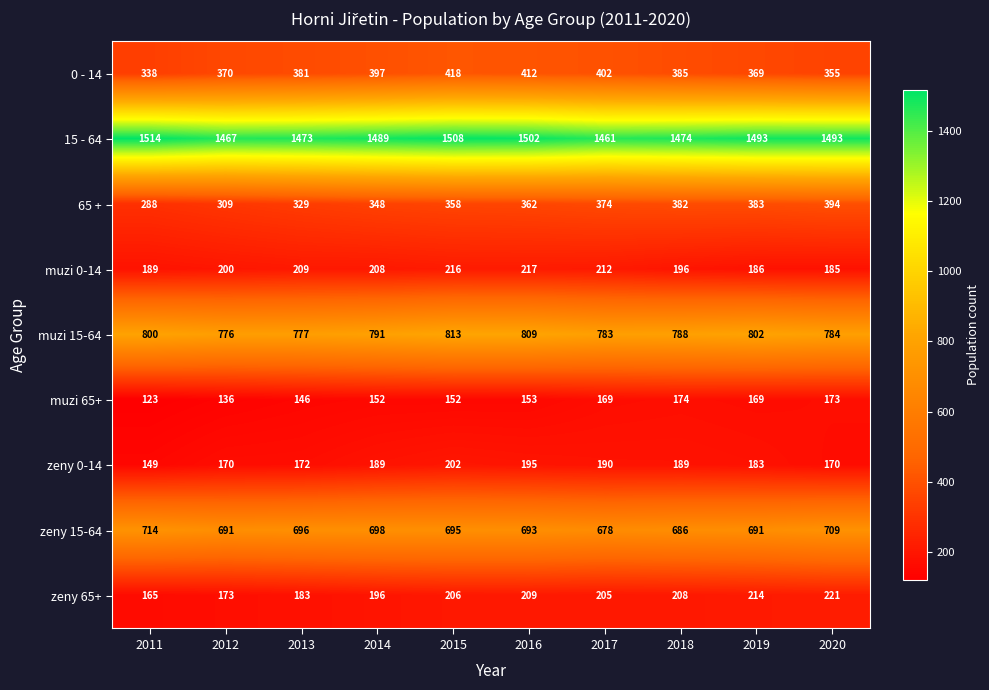

How many distinct data groups are displayed?

9